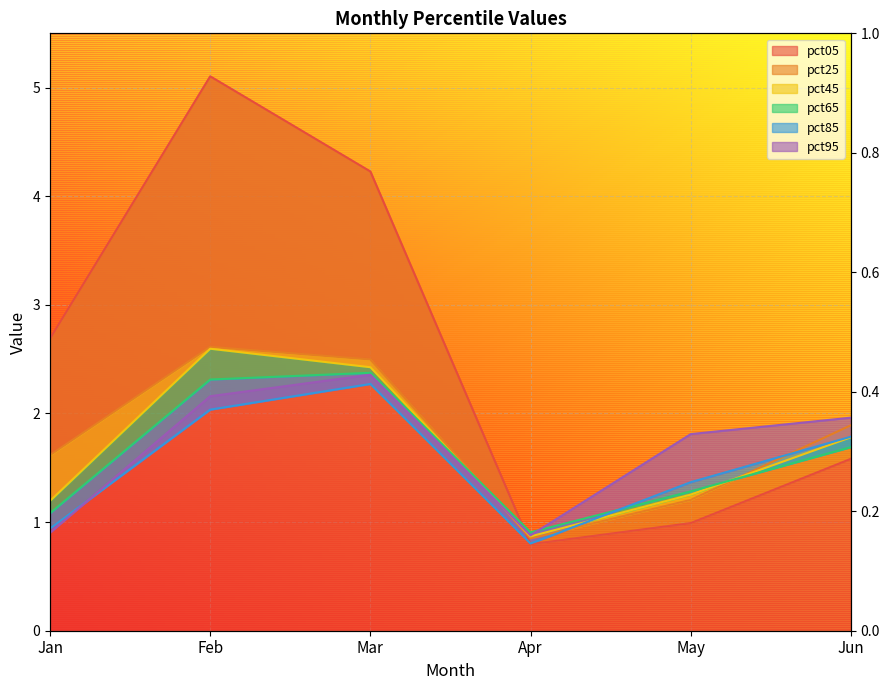

What is the value of the pct85 point at the 4th from the left?

0.8